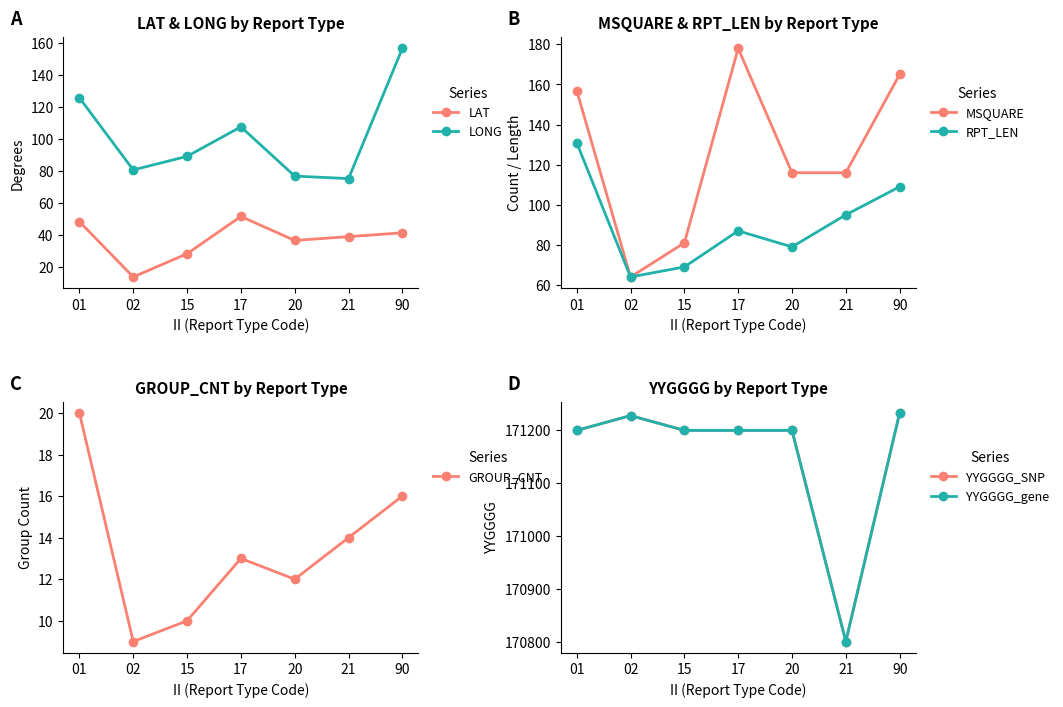

Does the chart have visible grid lines?

No